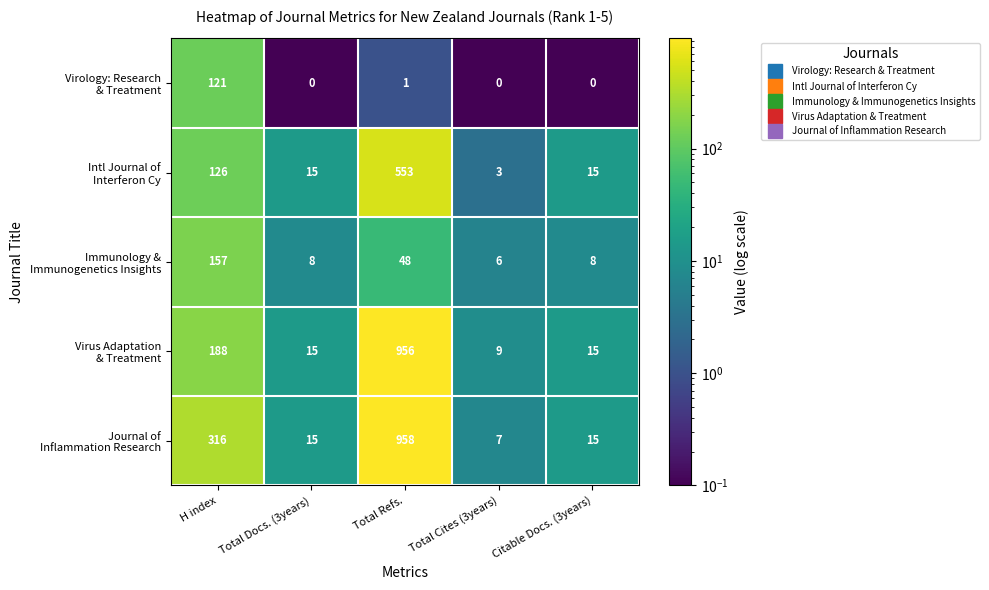

What is the greatest value displayed?

958